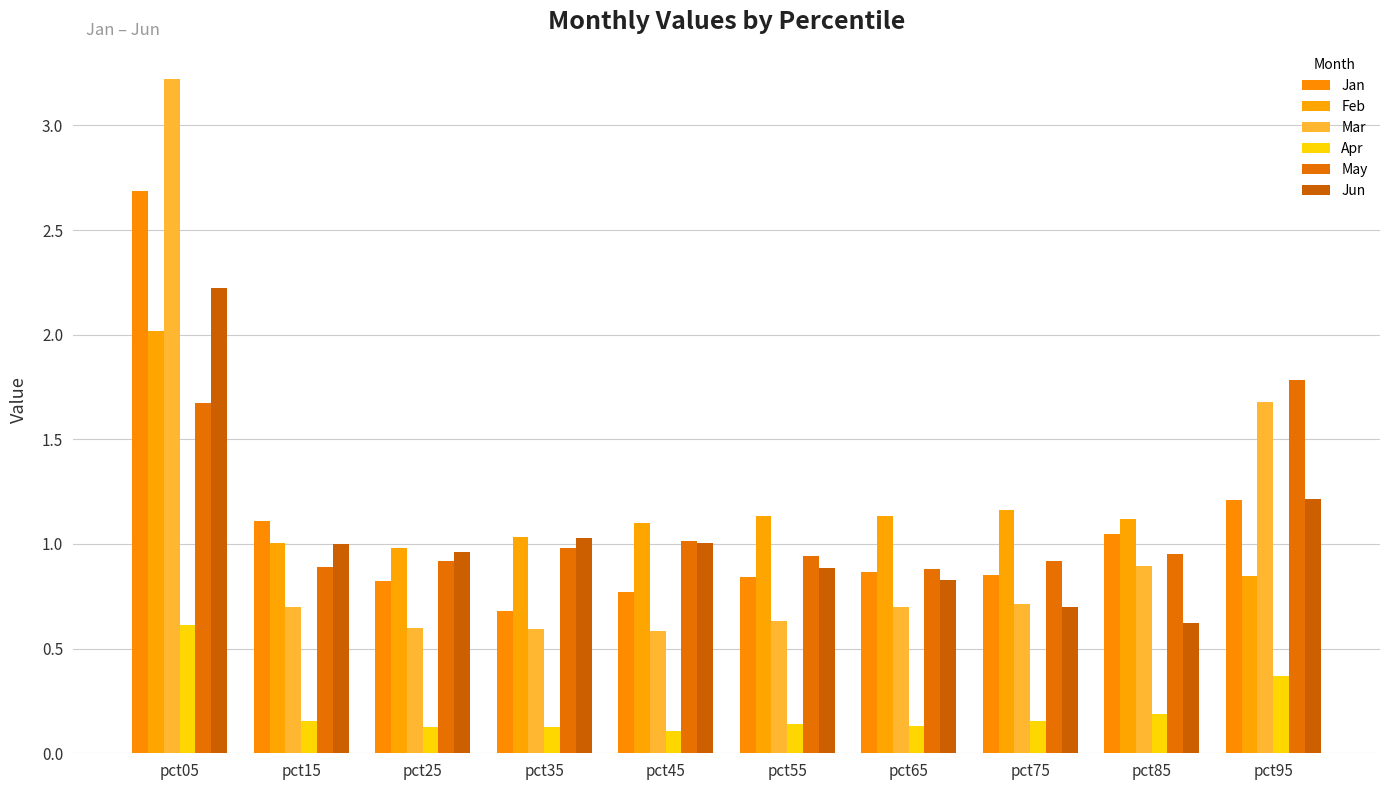

Which category has the lowest value across all series?

pct45